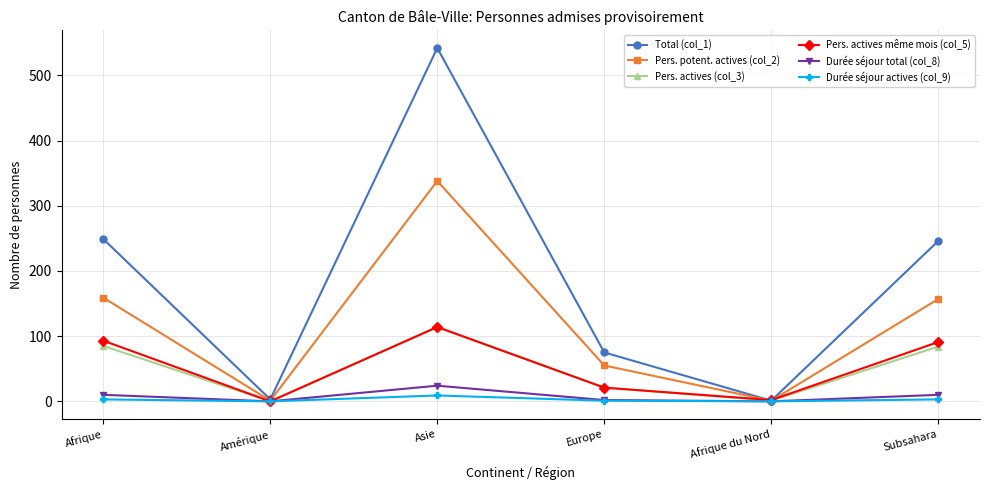

Which series has the largest total across all categories?

Total (col_1)